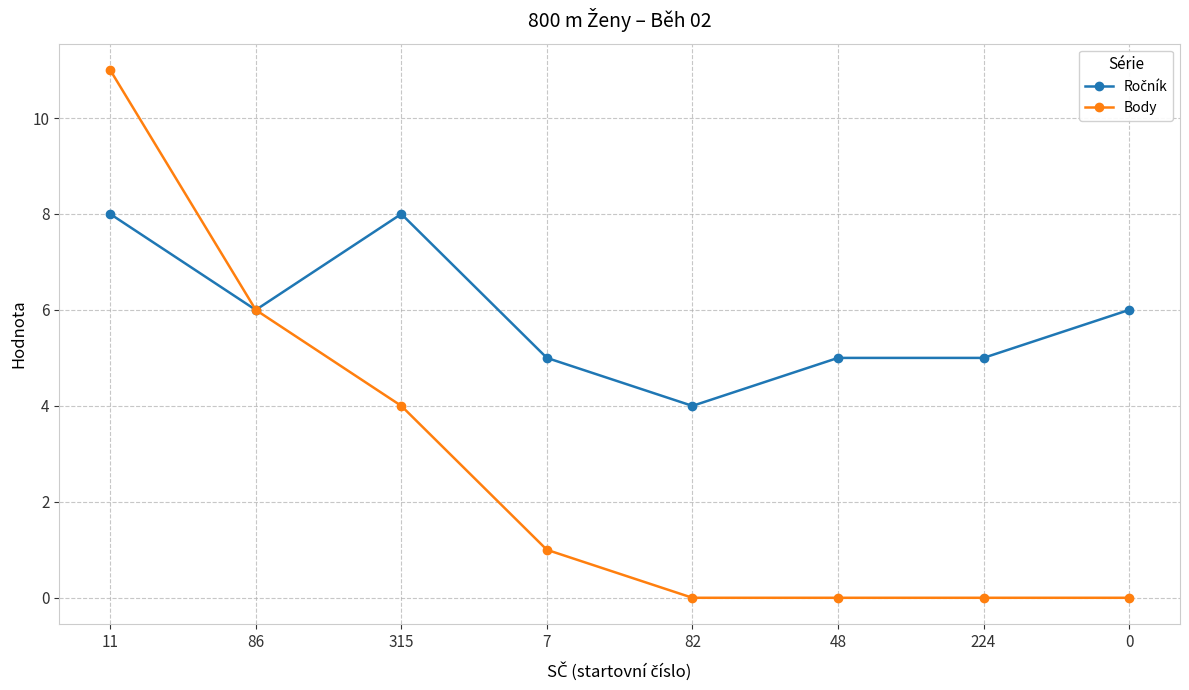

Which series has the largest range (max minus min)?

Body